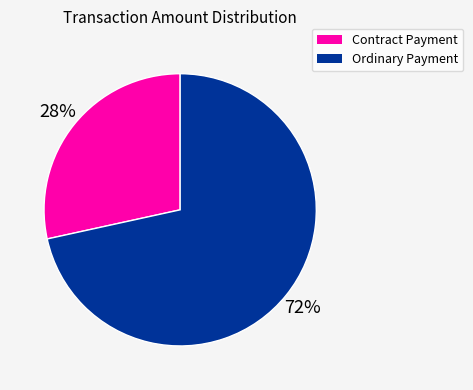

What is the majority slice?

Ordinary Payment